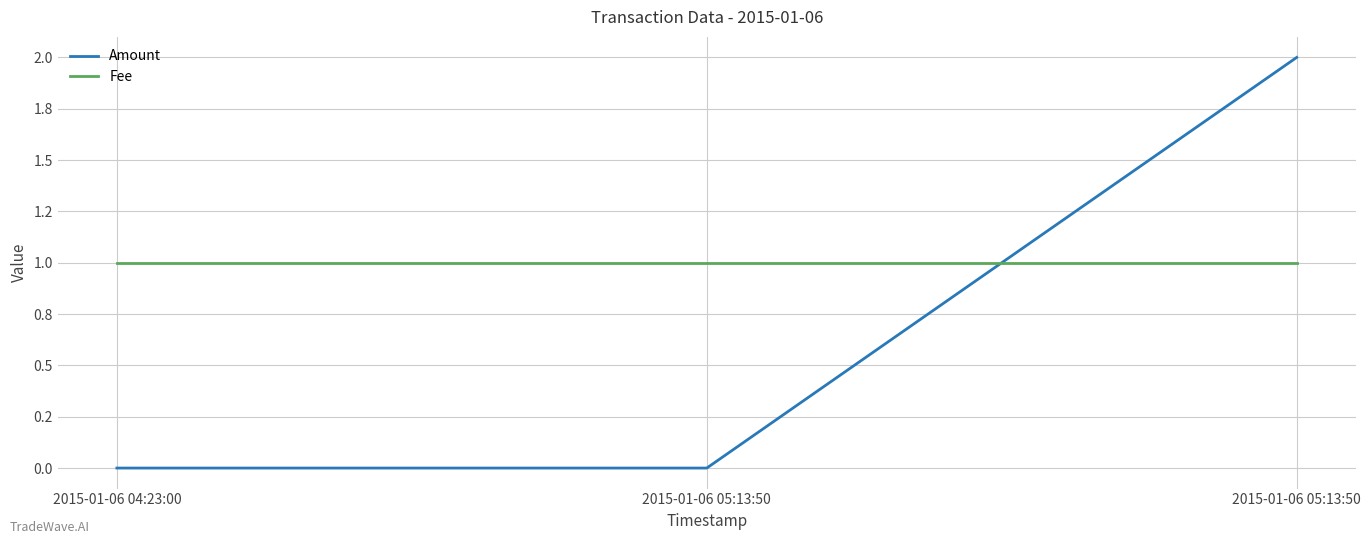

What is the greatest value displayed?

2